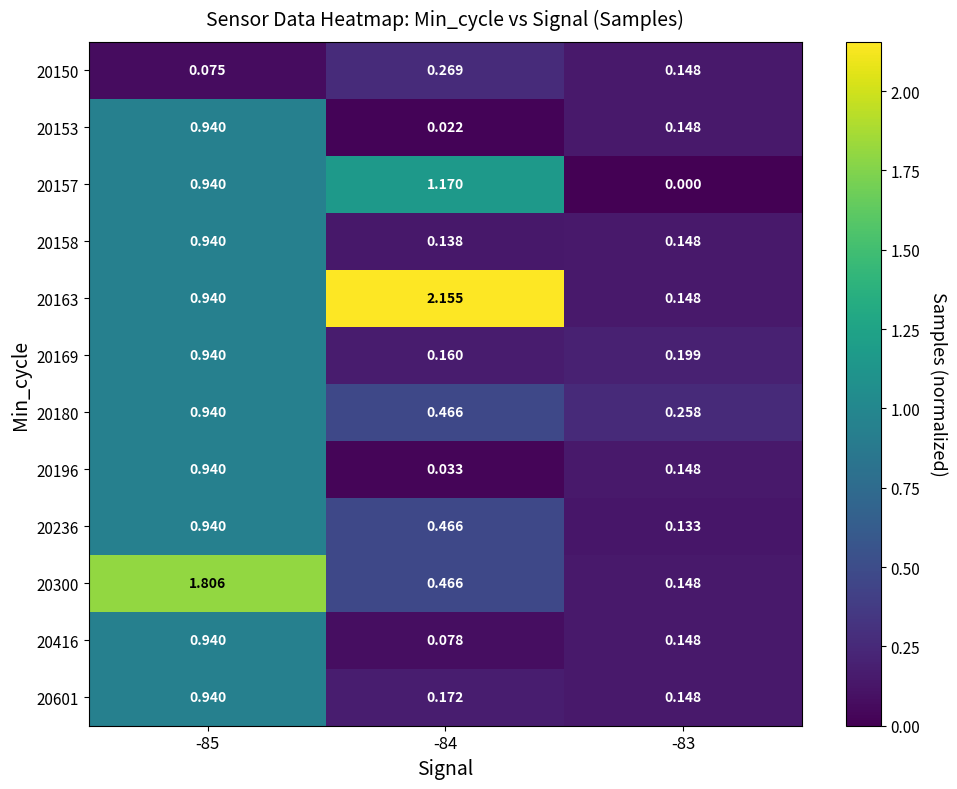

Which label corresponds to the largest value in the chart?

-84